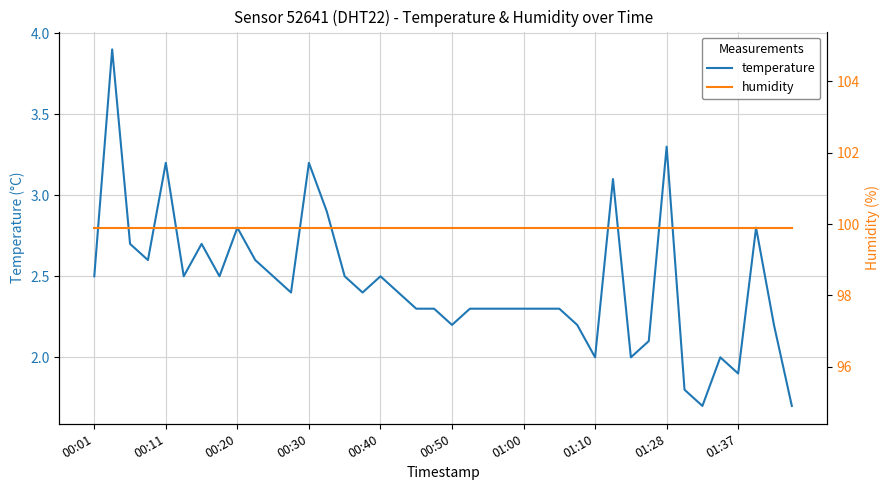

What is the maximum value for temperature?

3.9